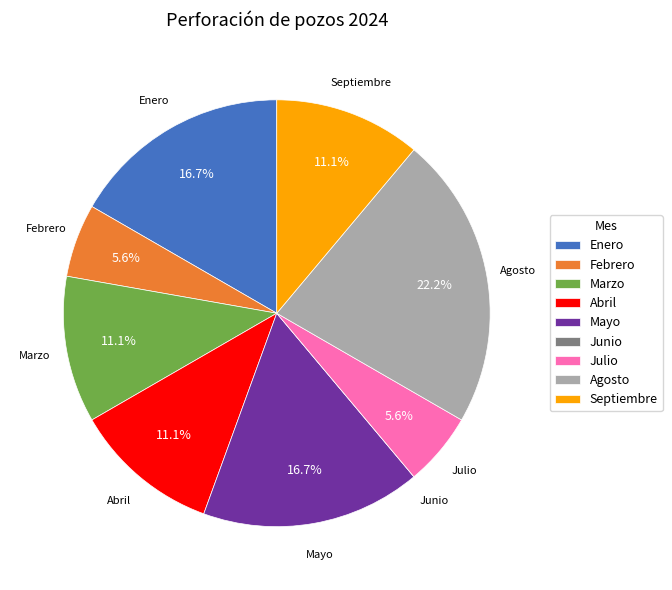

Is there any slice that represents more than half of the pie?

No